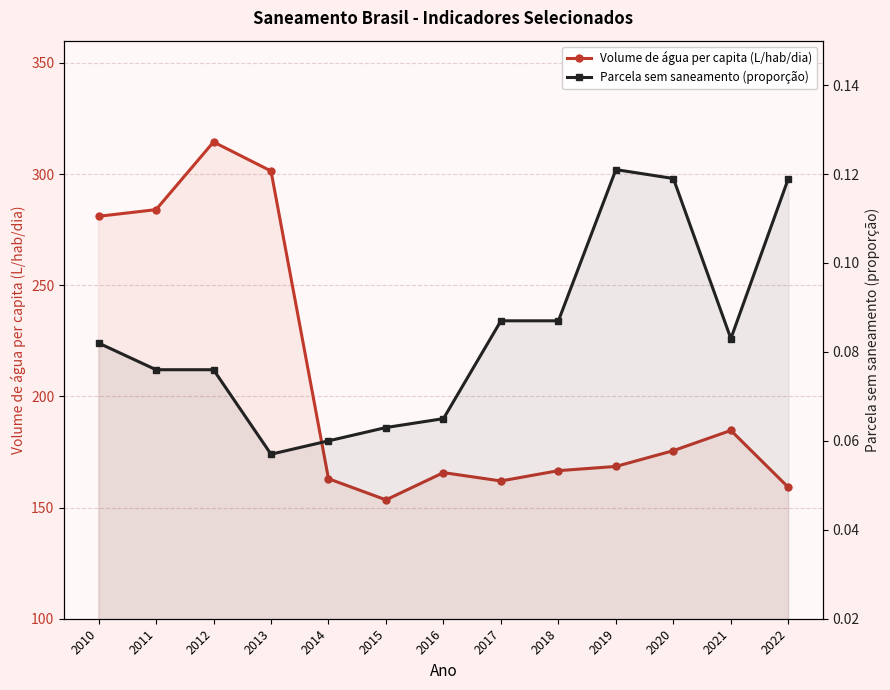

What is the sum of all Volume de água per capita (L/hab/dia) values?

2679.4